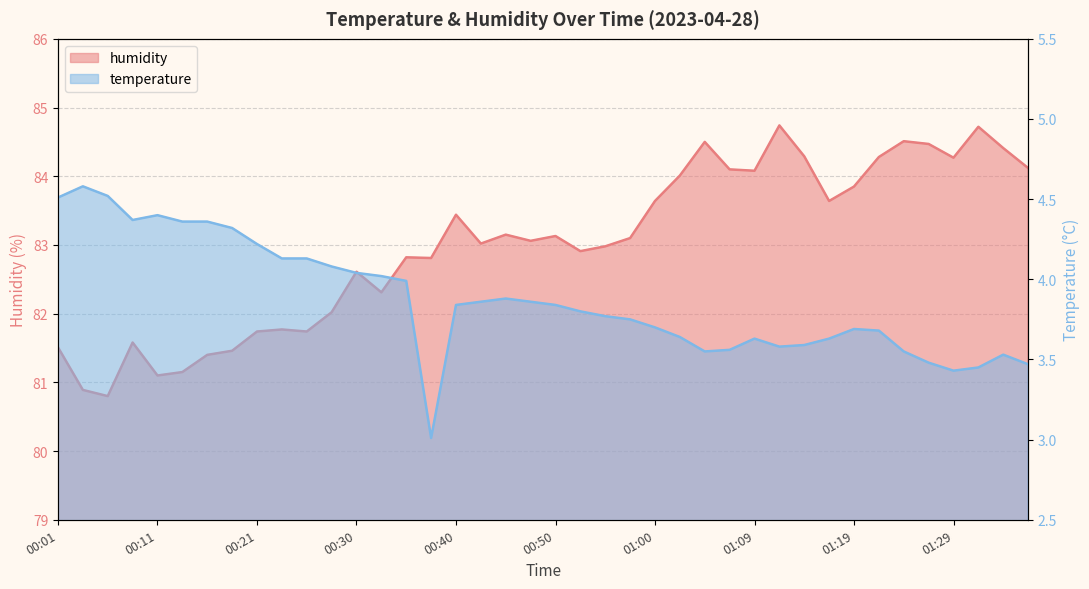

Which series has the largest range (max minus min)?

humidity